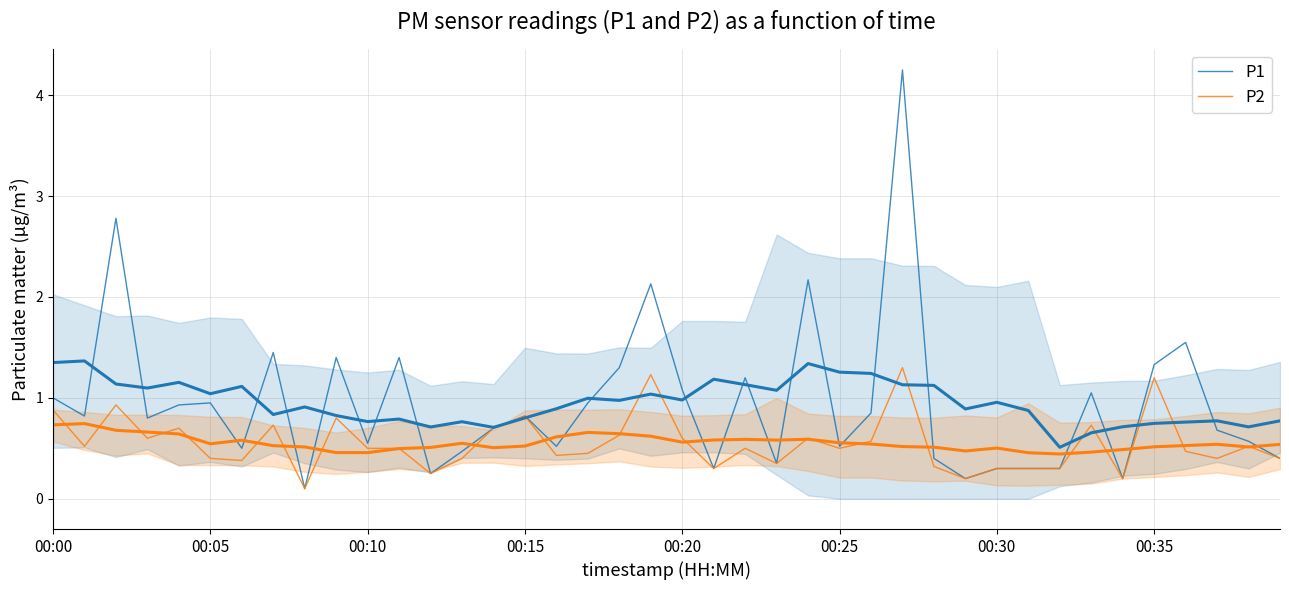

At which label is P1 closest to 2?

19